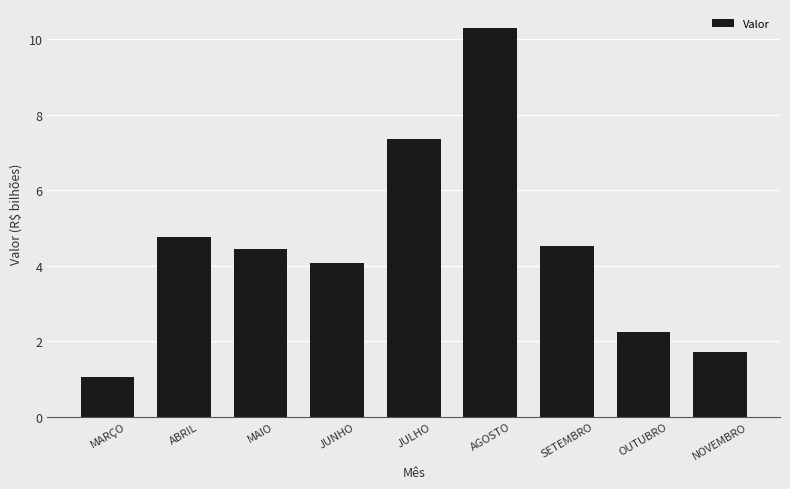

Rank the categories by value from lowest to highest.

MARÇO, NOVEMBRO, OUTUBRO, JUNHO, MAIO, SETEMBRO, ABRIL, JULHO, AGOSTO